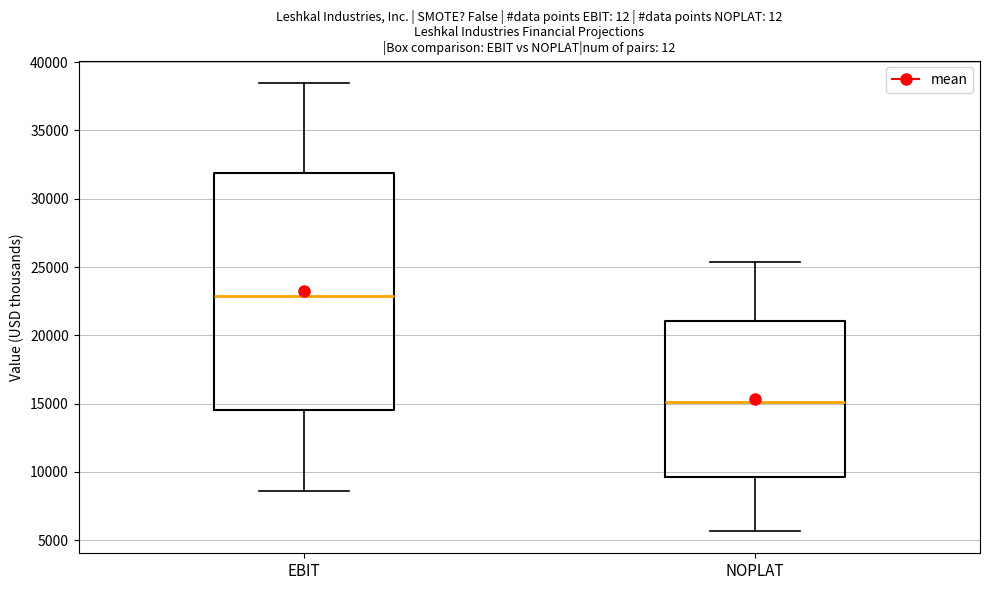

Where does the upper whisker of the box for EBIT end on the y-axis? The values are not printed on the chart, so give them approximately, as read against the axis.

38500